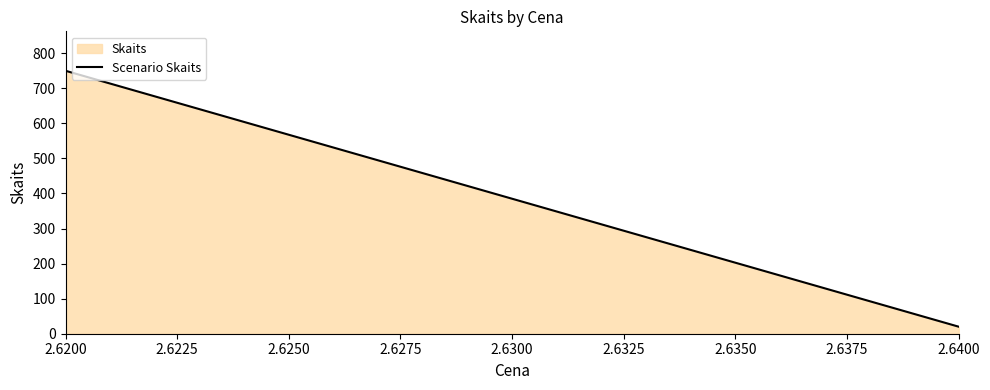

What is the average value?

385